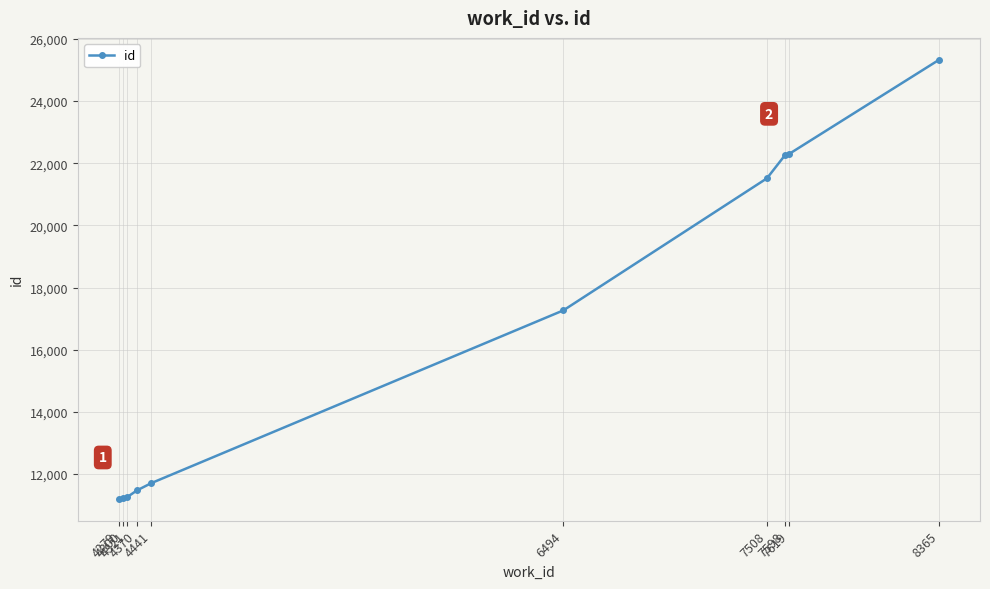

What is the value of the 1st point from the left?

11204